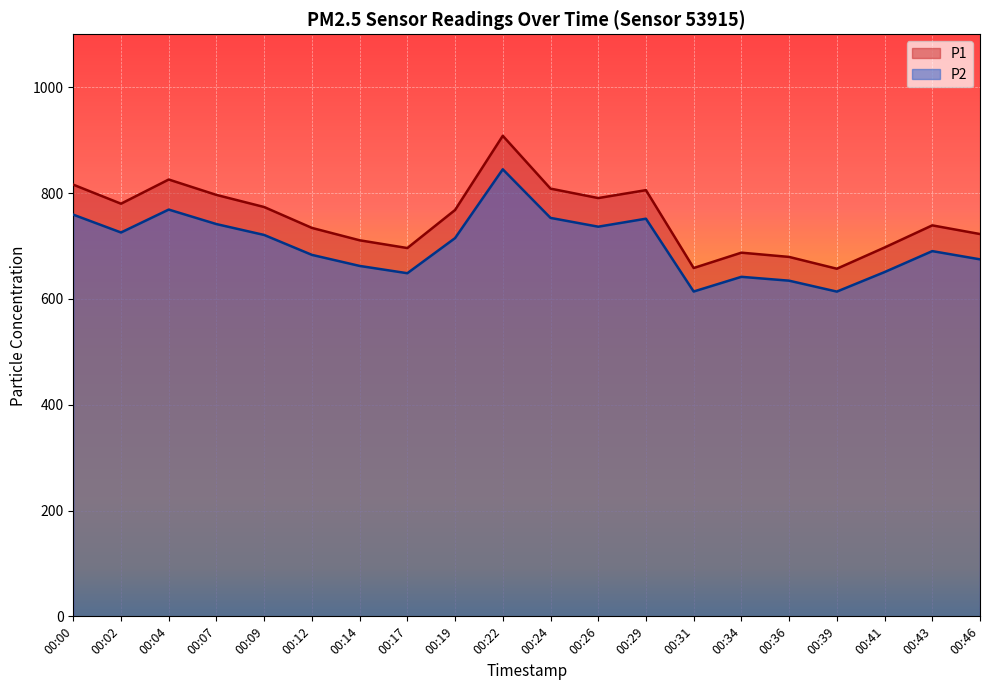

The P1 series shows 697.0 at 00:41. True or false?

True